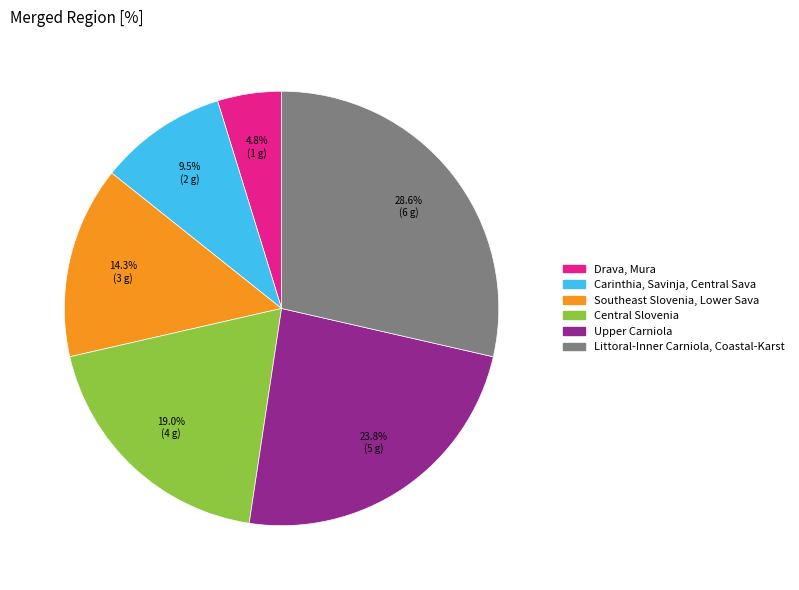

What percentage is the Drava, Mura slice, to the nearest percent?

5%